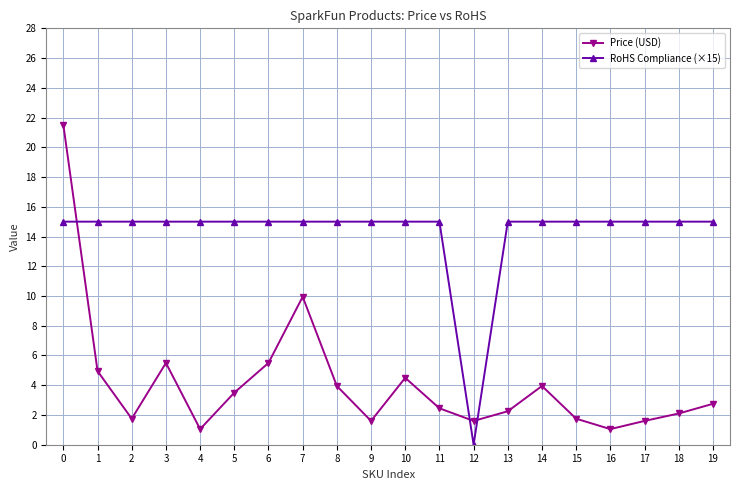

Which series has the largest total across all categories?

RoHS Compliance (×15)